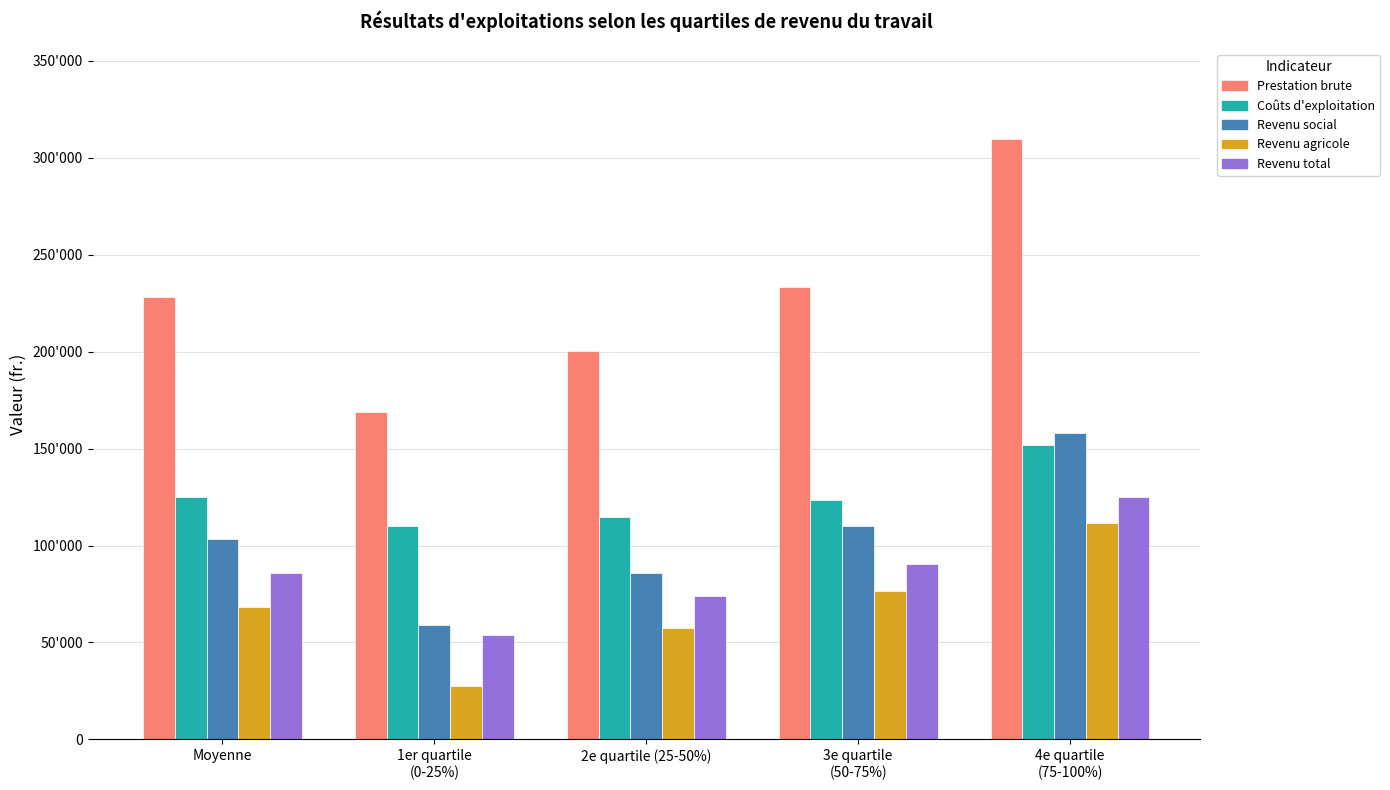

What is the label of the 3rd bar from the right?

2e quartile (25-50%)